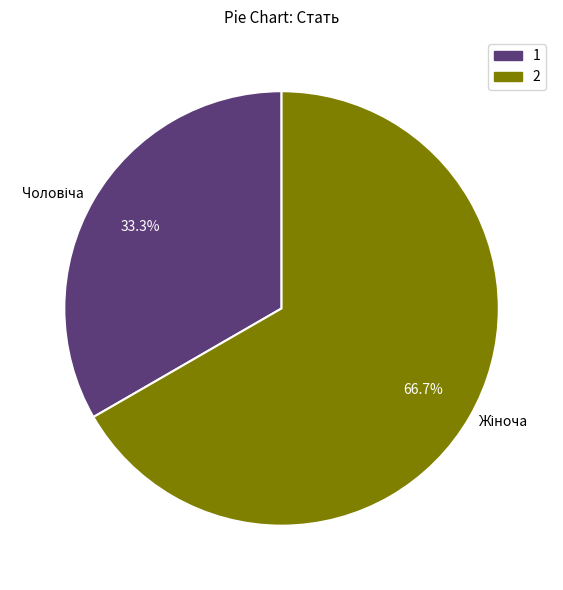

How many slices are in this pie chart?

2